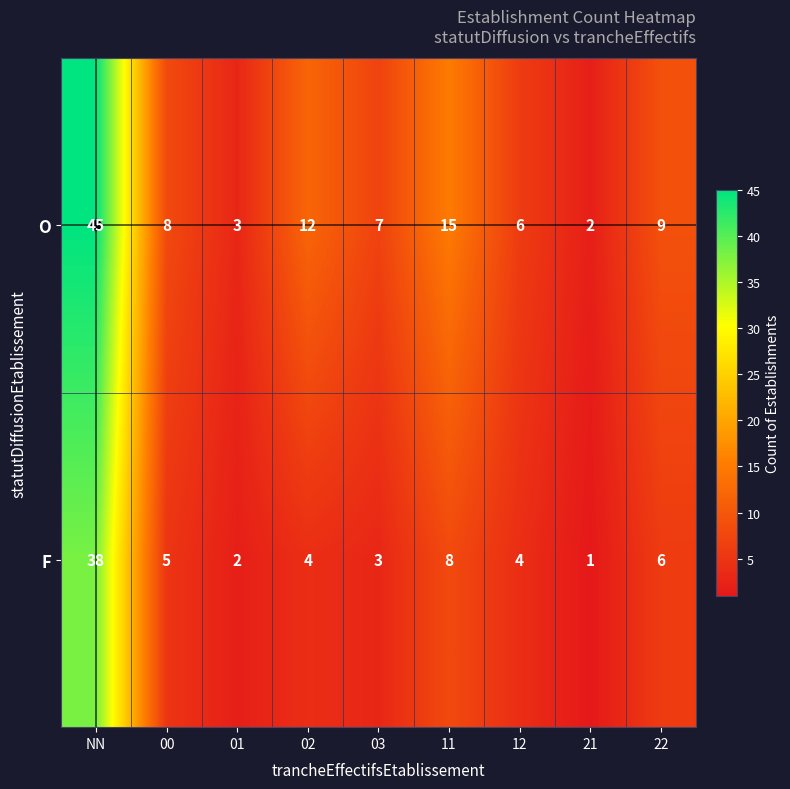

What is the minimum value shown in the chart?

1